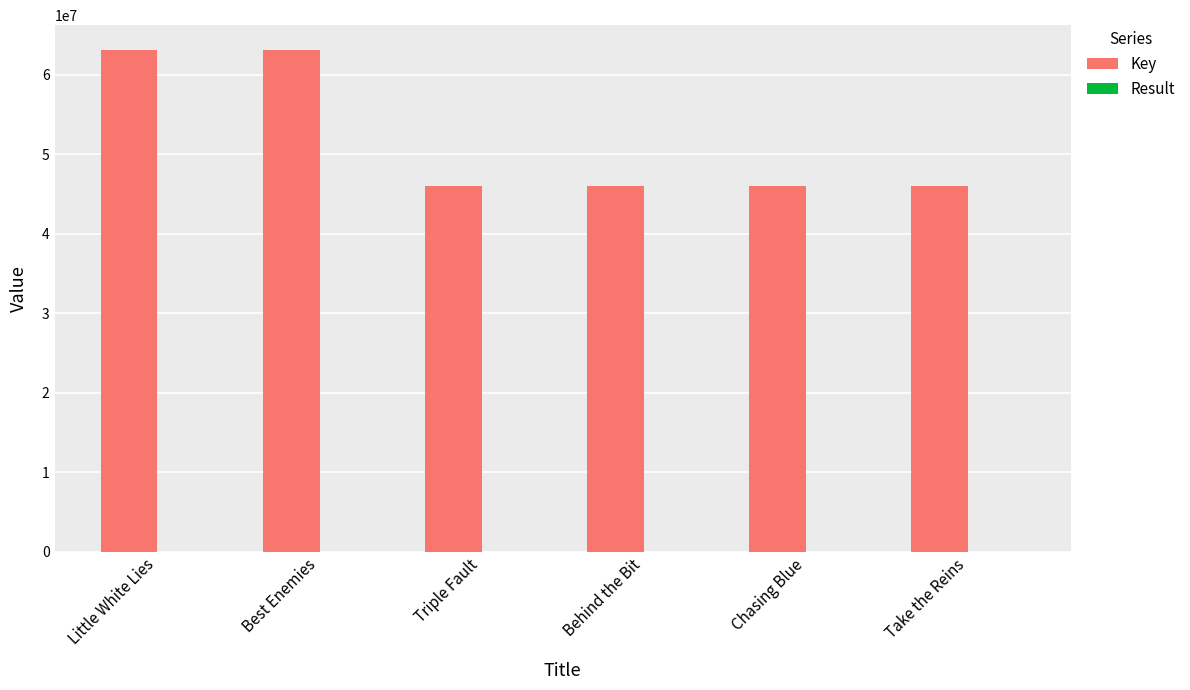

What is the sum of all Key values?

310124677